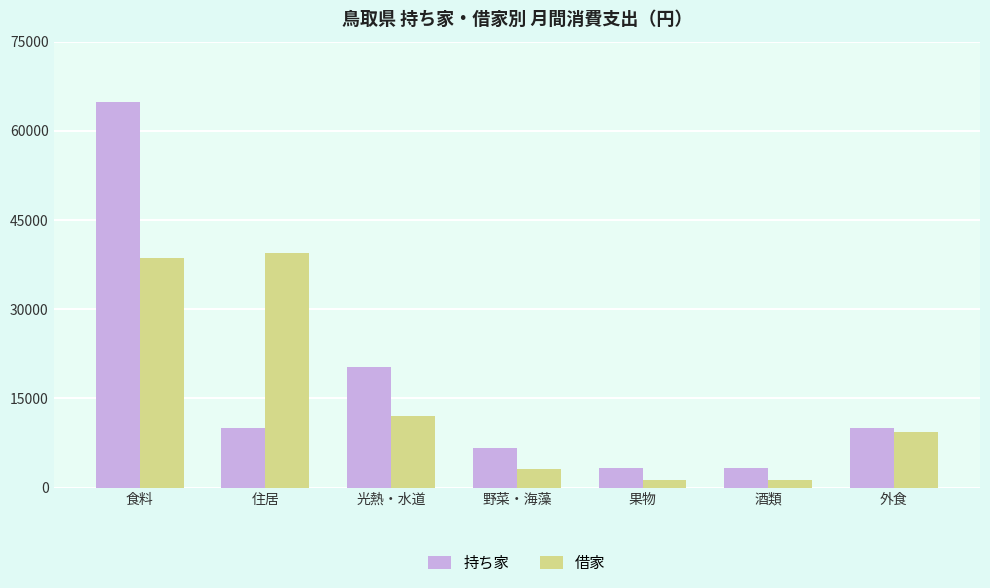

Read the 借家 value at 光熱・水道, to the nearest 50.

12100